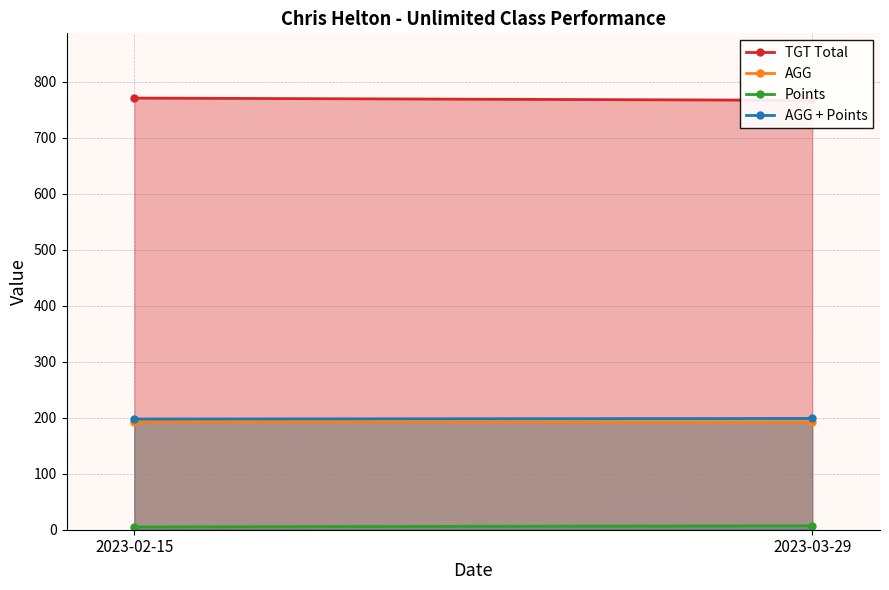

Is the value of Points at 2023-03-29 greater than the value of AGG at 2023-03-29?

No